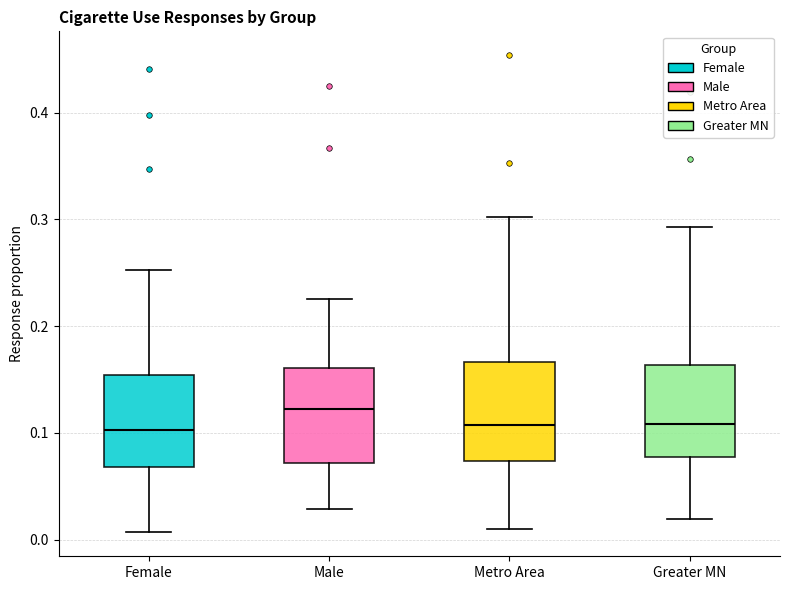

Which box's median line is the highest?

Male